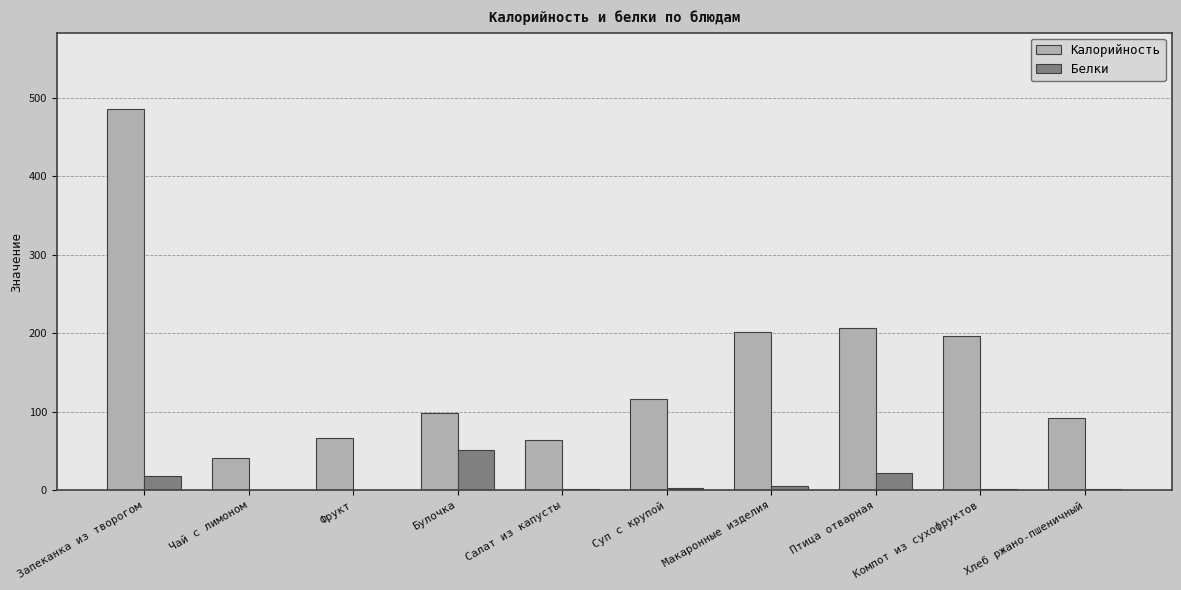

The value of Белки at Фрукт is 0.6. True or false?

True